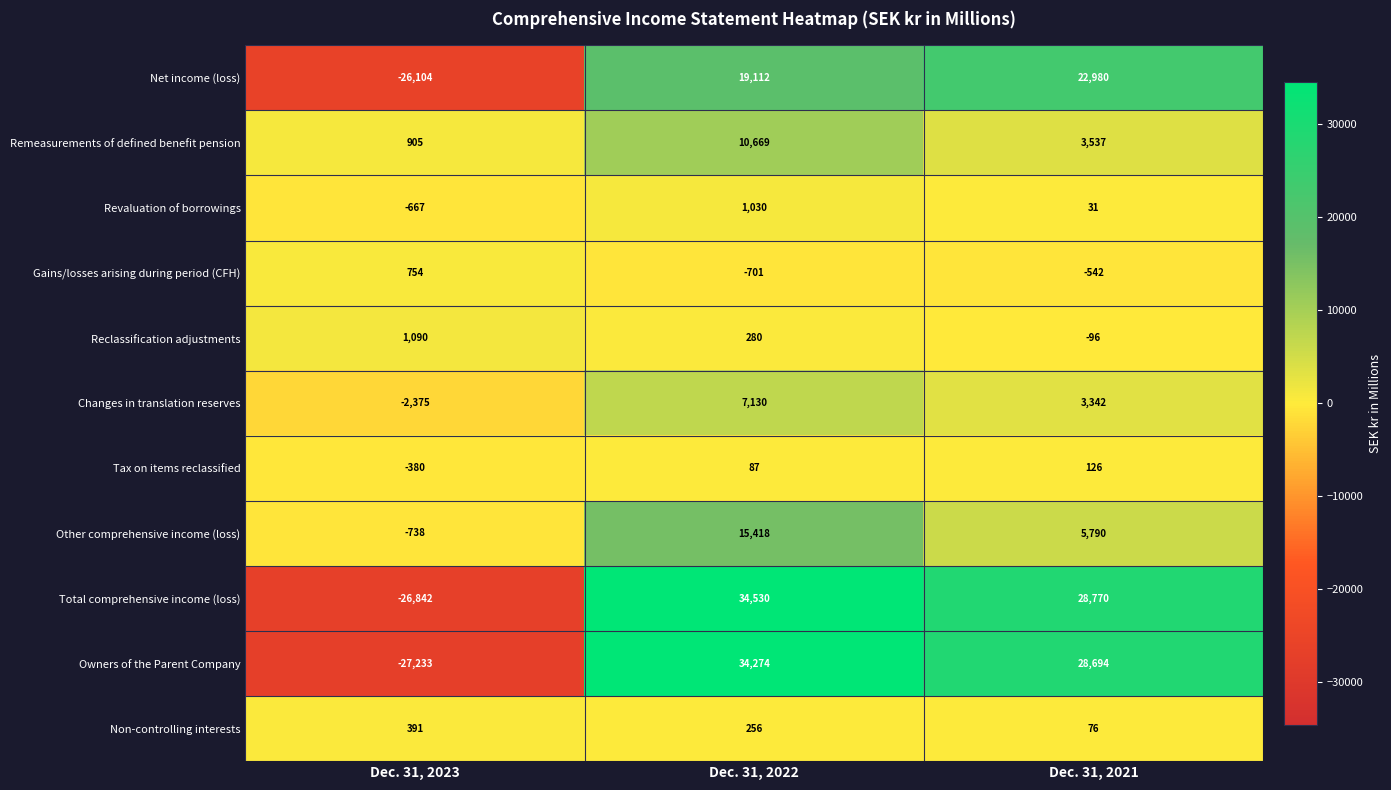

Count the number of data series in this chart.

11